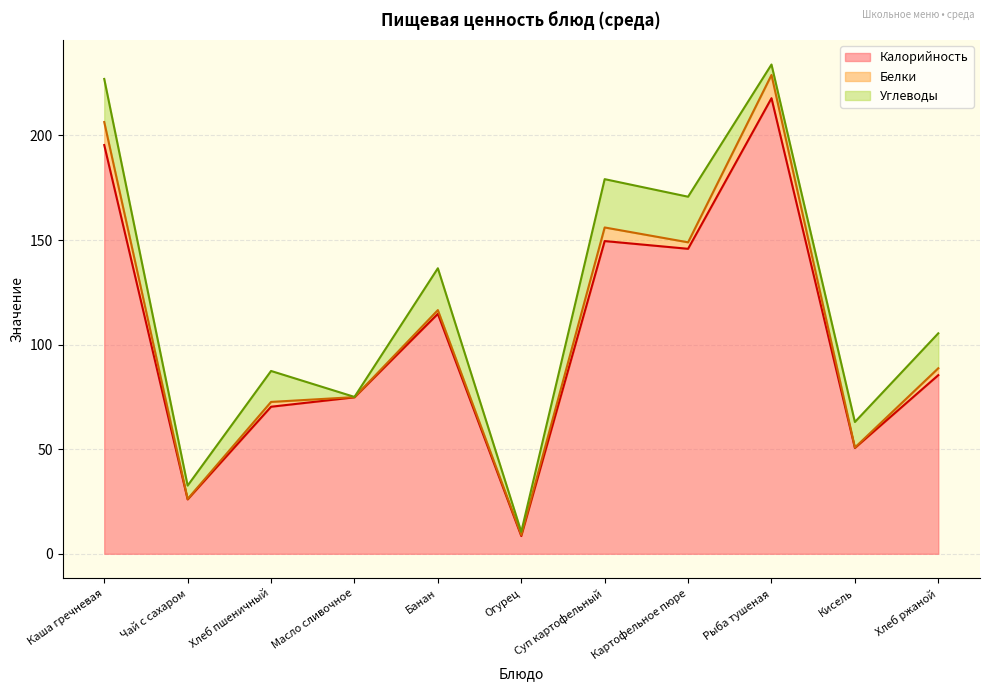

Where is the first local maximum for Белки?

Хлеб пшеничный